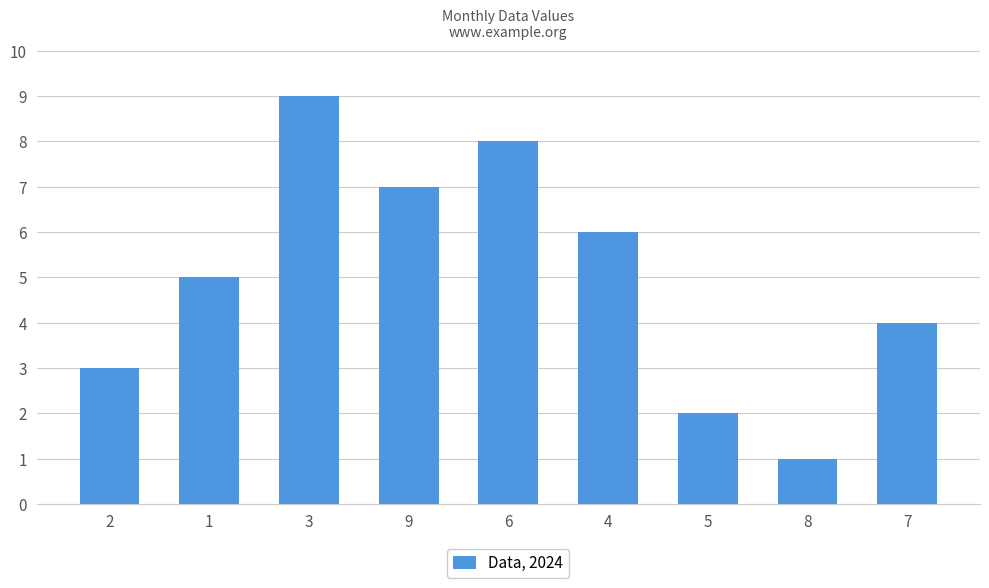

List the labels in order of value, largest first.

3, 6, 9, 4, 1, 7, 2, 5, 8